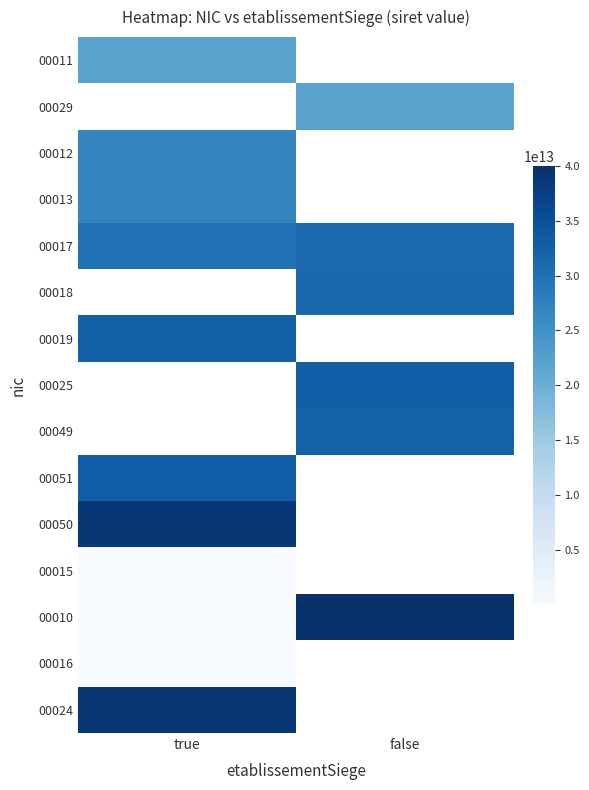

Which category has the highest value in the 00013 series?

true